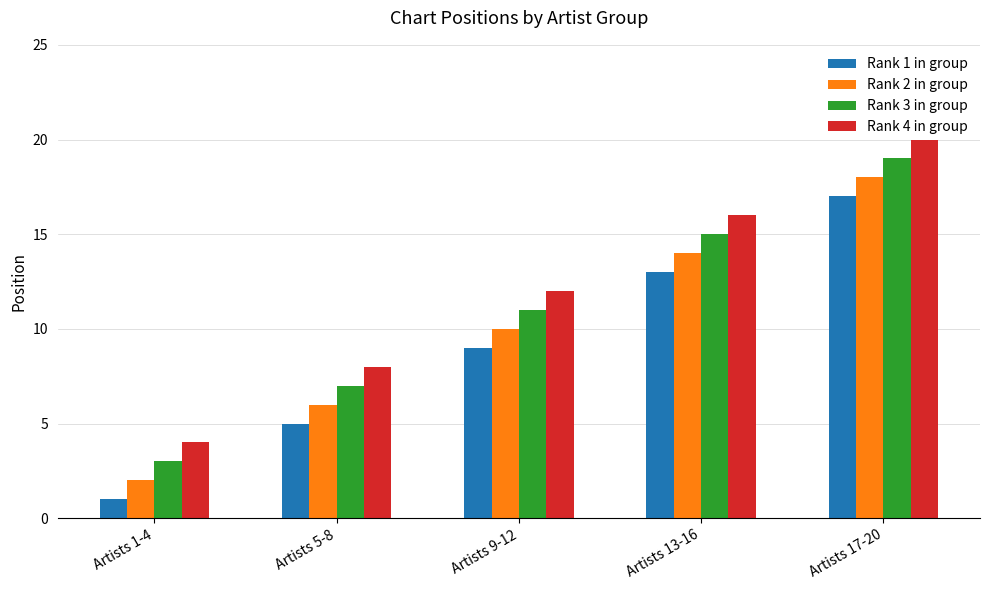

Is it true that Rank 4 in group equals 2 at Artists 5-8?

False